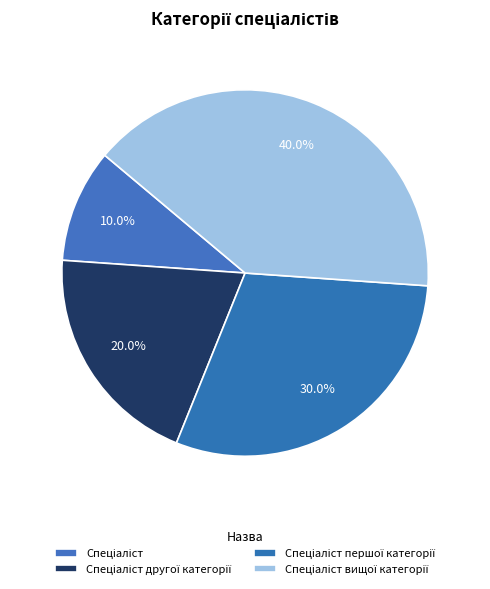

What percentage is the Спеціаліст slice, to the nearest percent?

10%